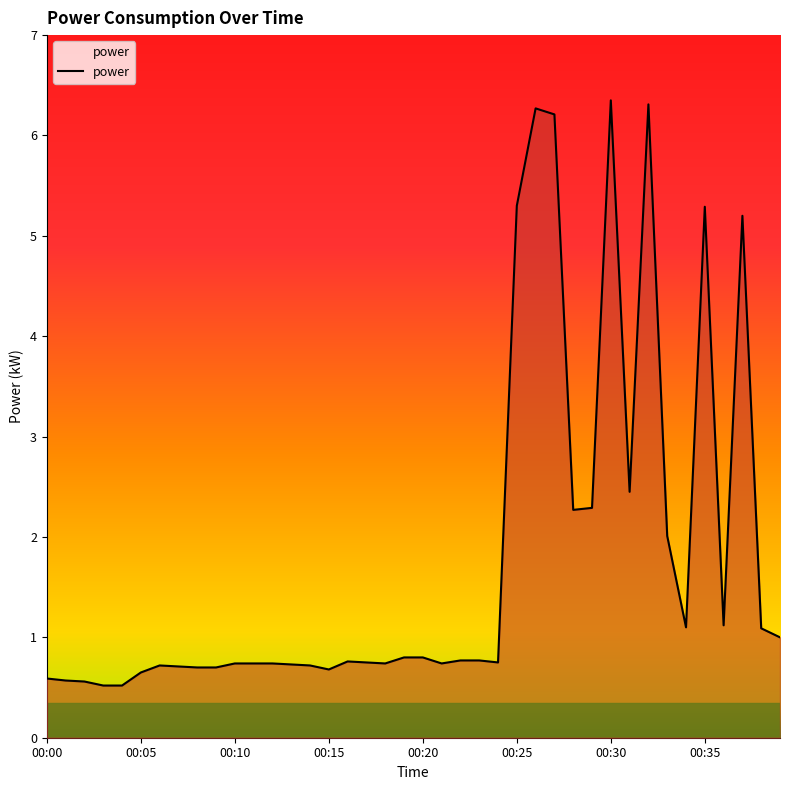

What is the smallest value displayed?

0.5